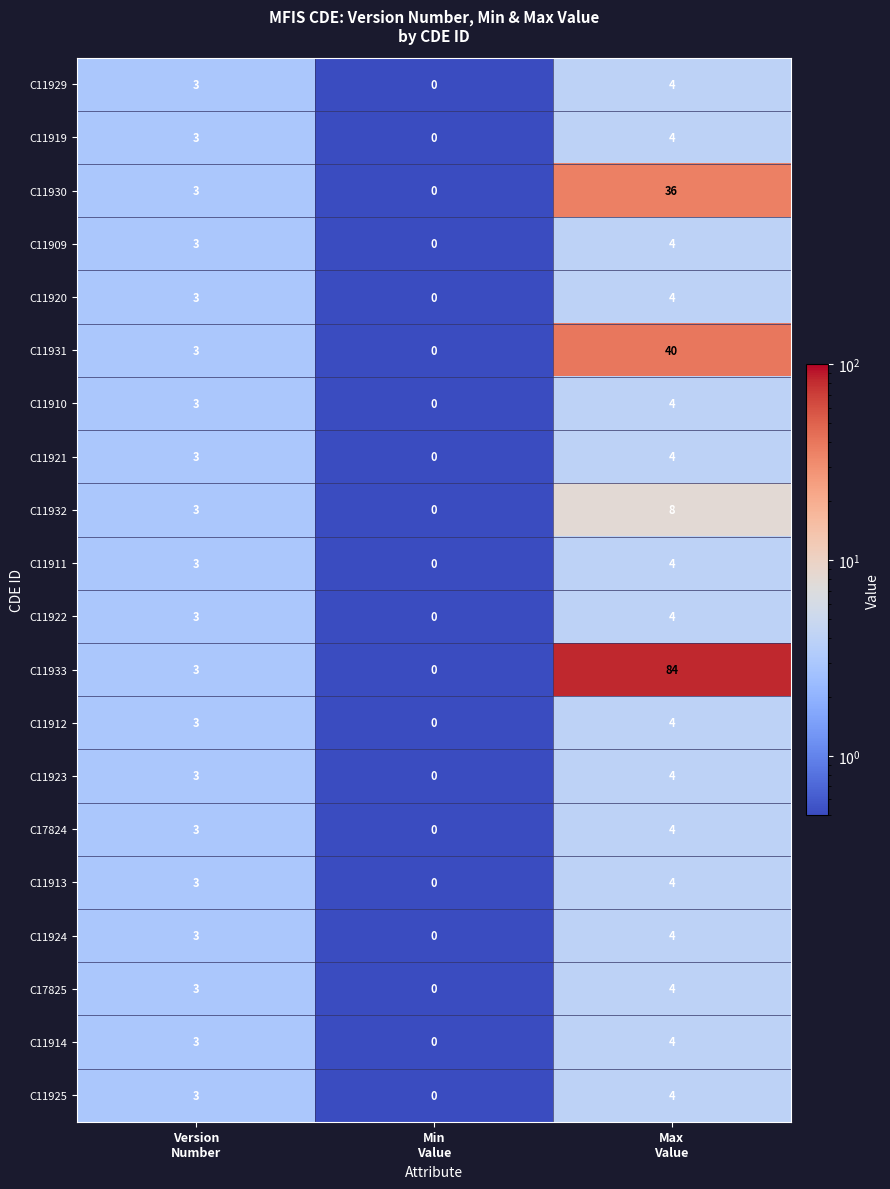

What is the difference between the maximum and minimum values in the C11914 series?

4